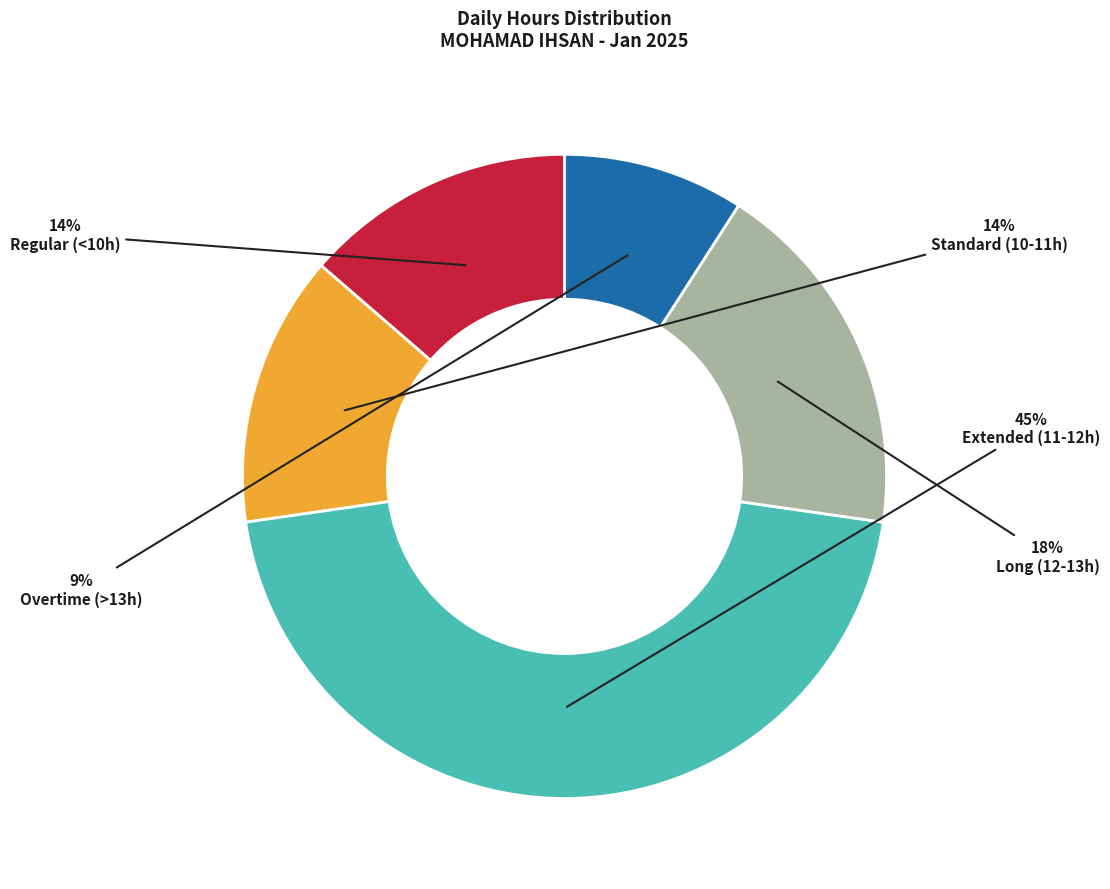

What percentage is the Standard (10-11h) slice, to the nearest percent?

14%